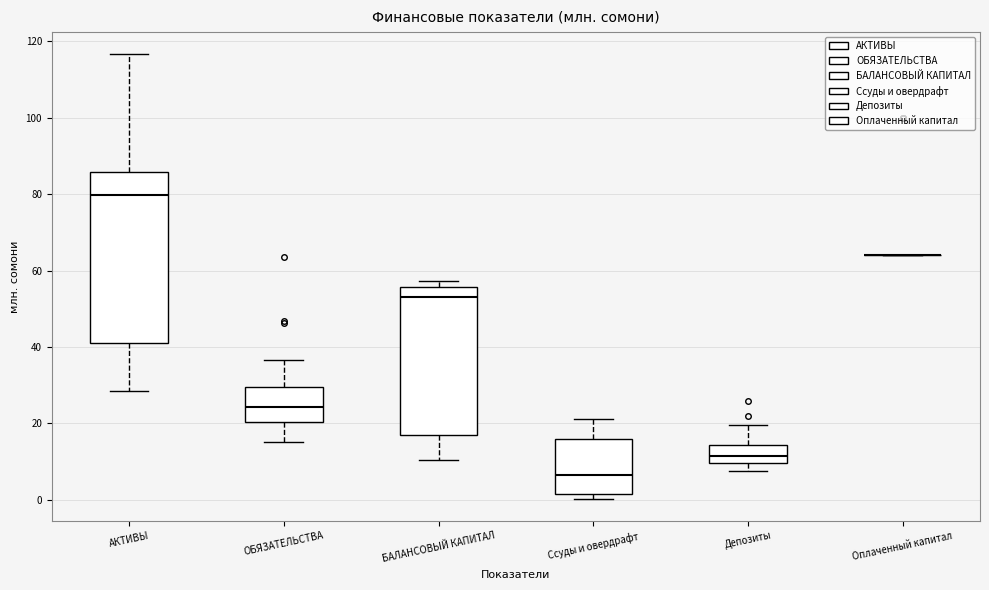

Comparing the boxes themselves (not the whiskers), which one is the tallest?

АКТИВЫ